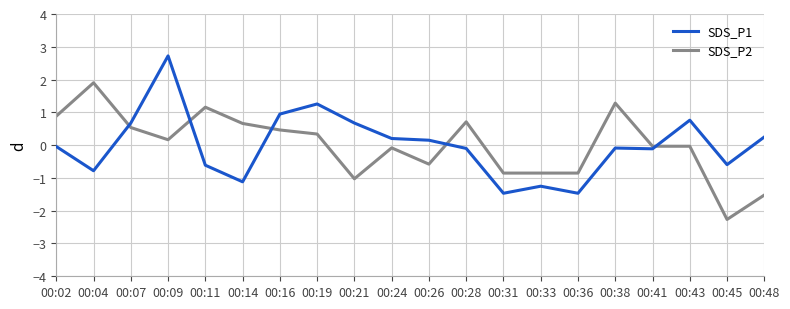

Where is the first local minimum for SDS_P2?

00:09